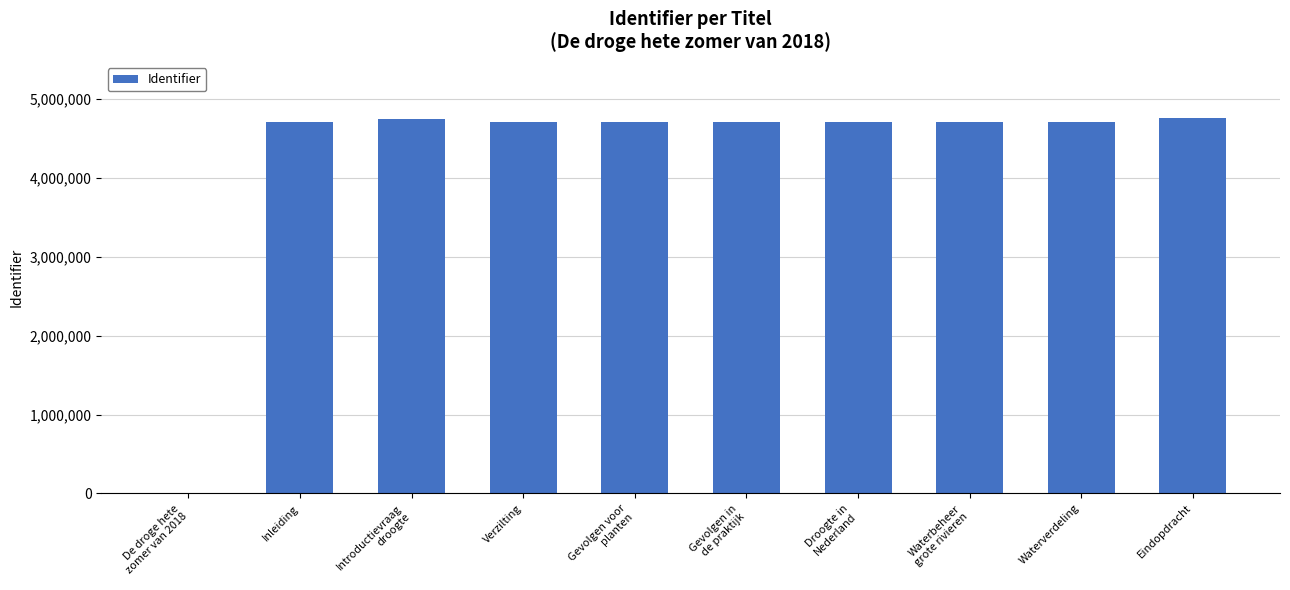

What value does the data have at Droogte in
Nederland?

4711635